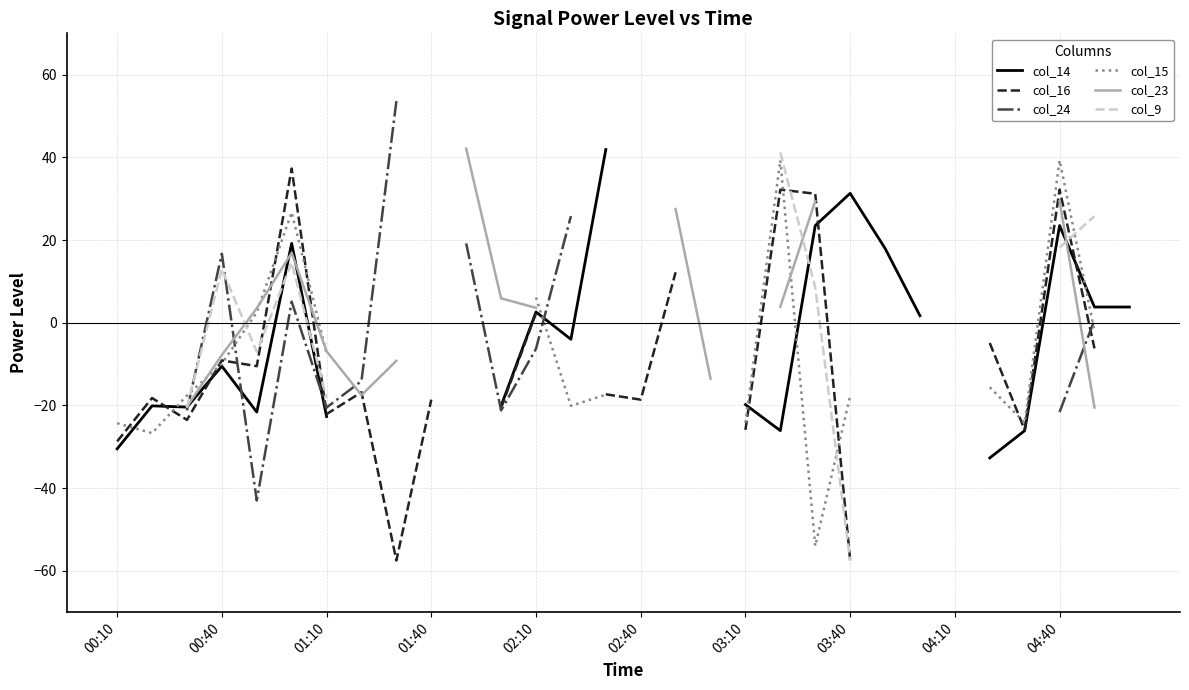

After their last crossing, which series has the higher values: col_23 or col_14?

col_14